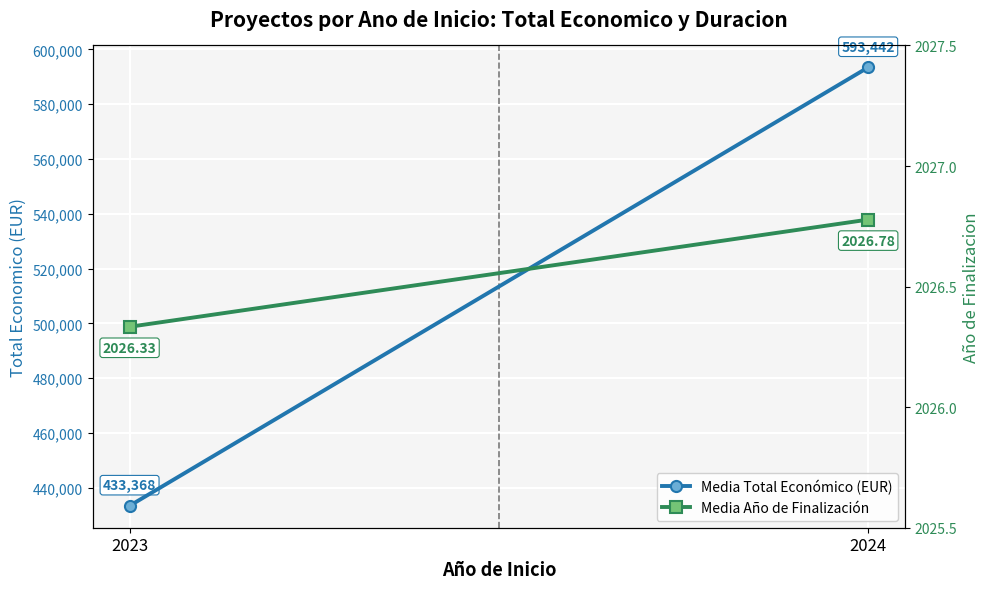

Which category has the lowest value in the Media Total Económico (EUR) series?

2023